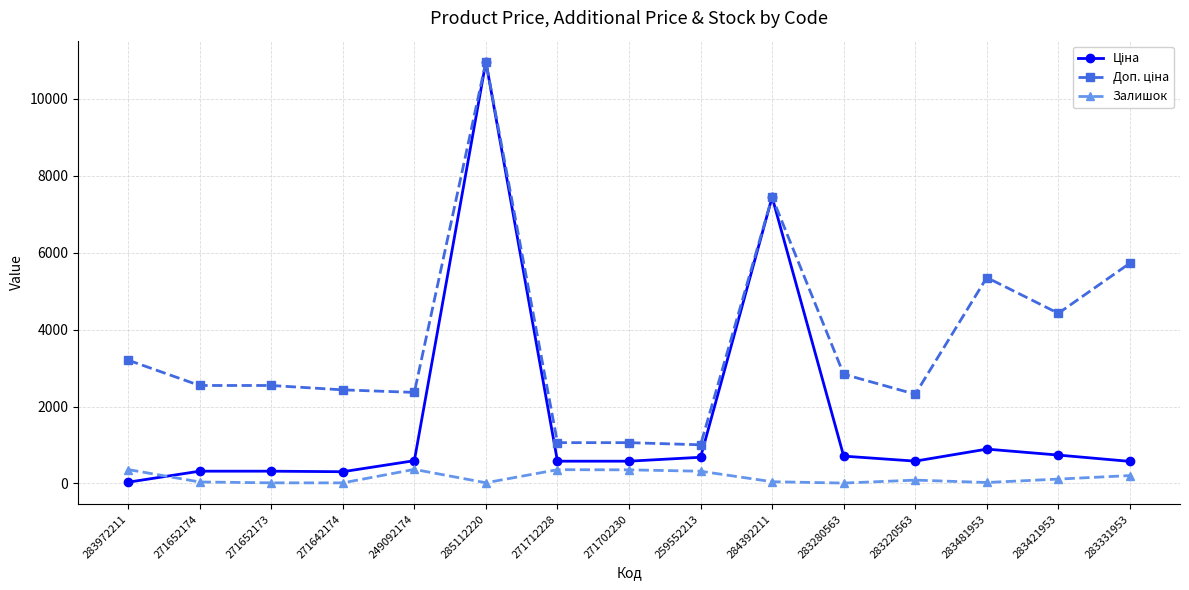

At which category does the chart reach its peak across all series?

285112220